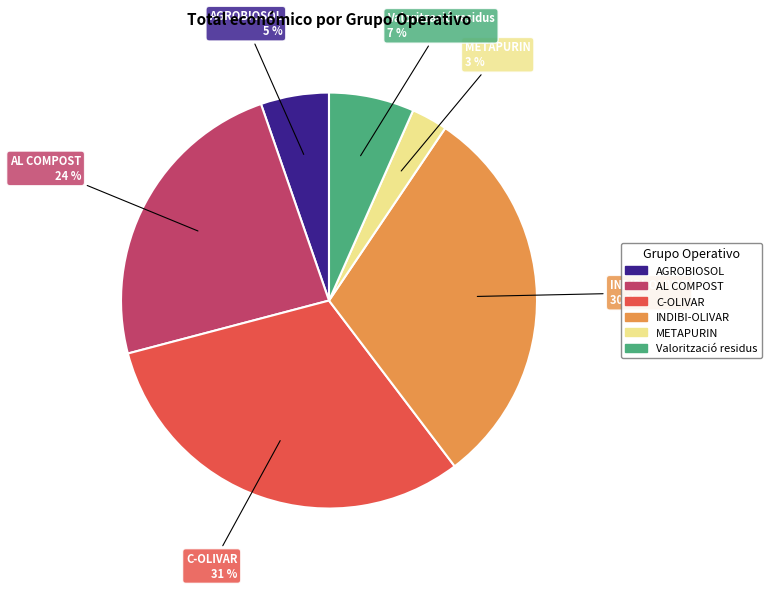

Is it true that AGROBIOSOL is 5% of the pie?

True